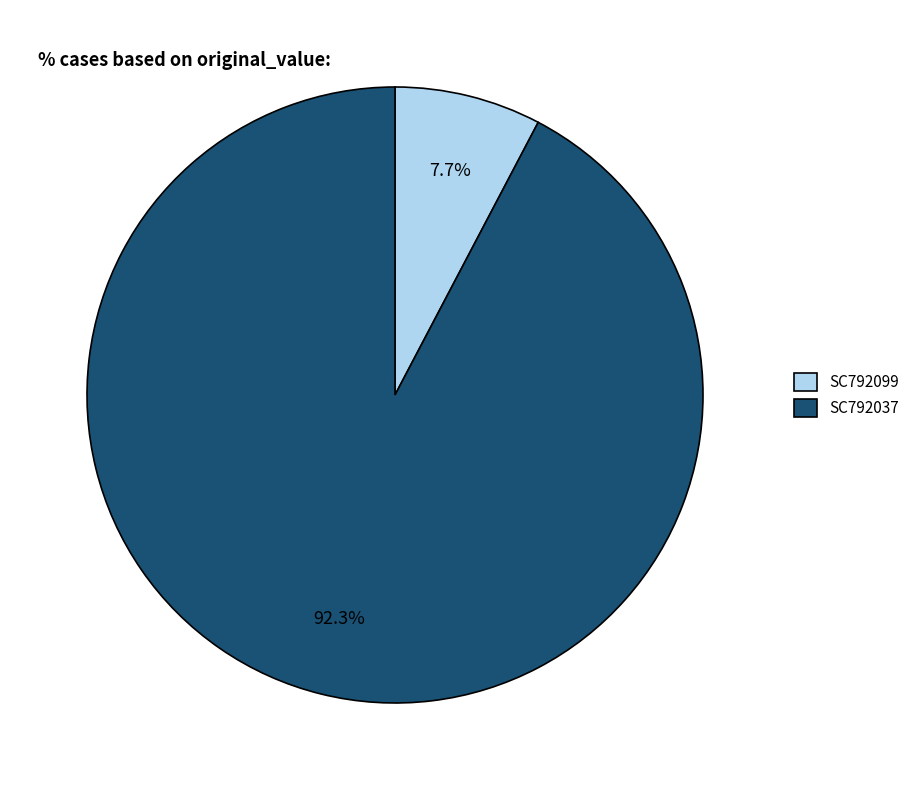

Is it true that SC792099 is 17% of the pie?

False